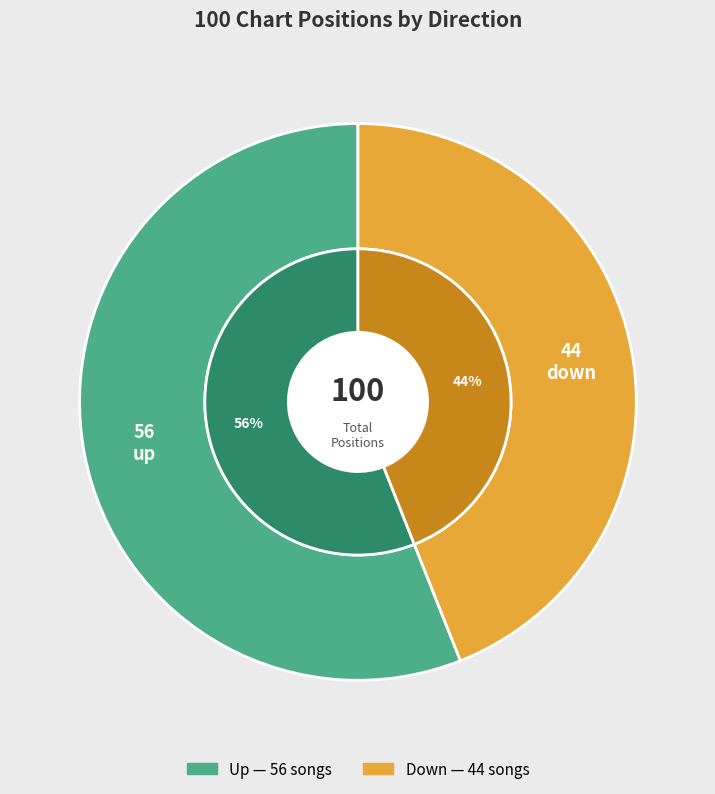

How many slices are in this pie chart?

2